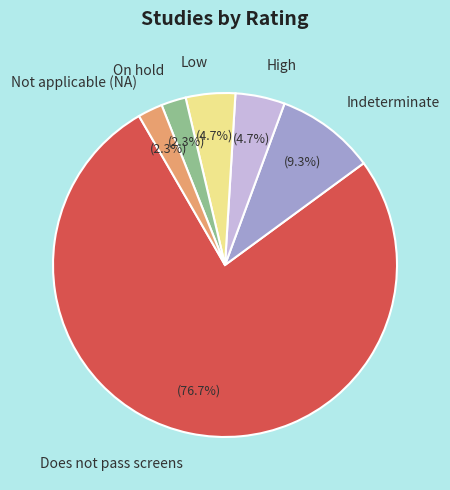

Which category has the biggest portion of the pie?

Does not pass screens